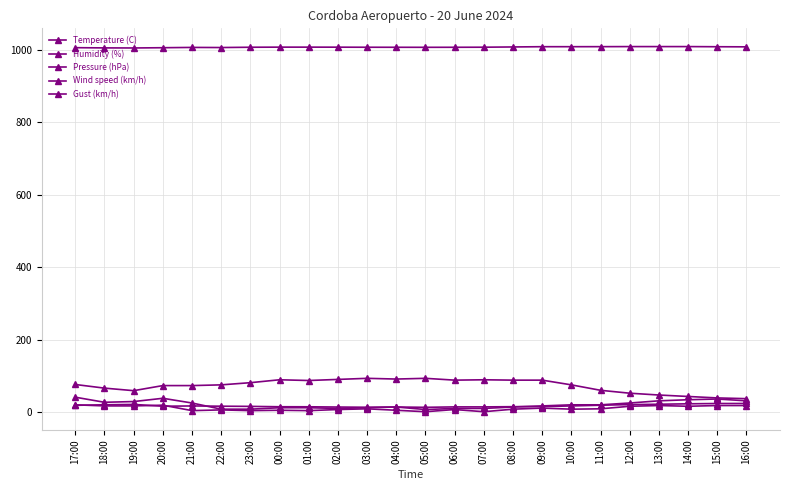

True or false: Pressure (hPa) and Wind speed (km/h) cross at least once.

False